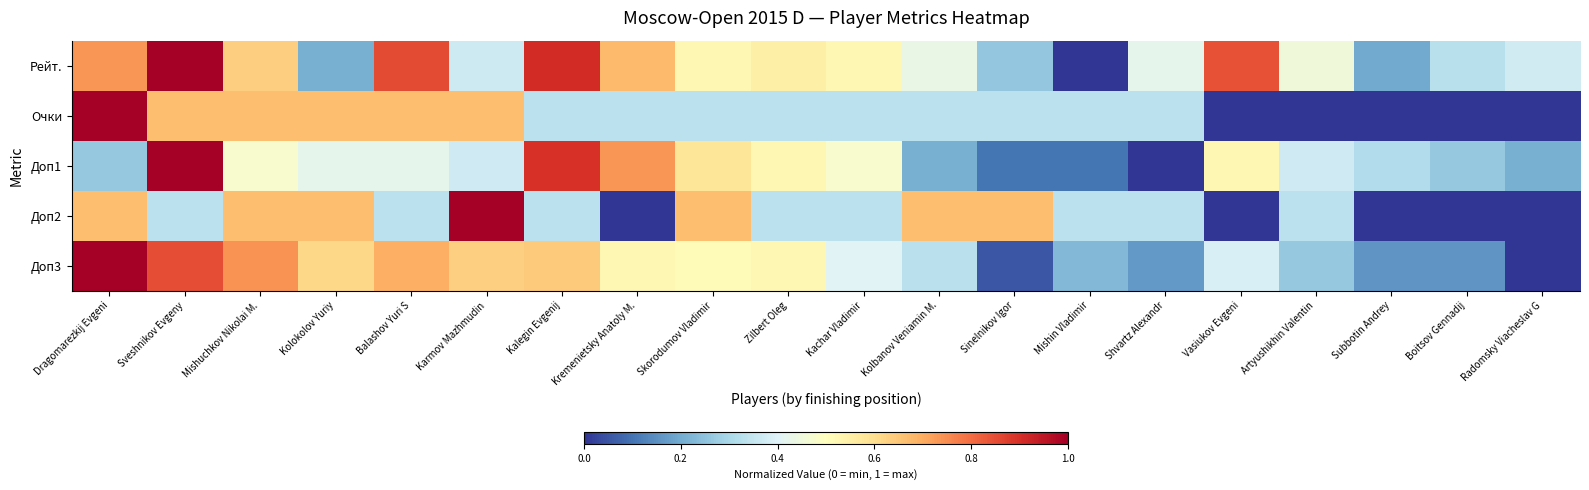

How many distinct data groups are displayed?

5